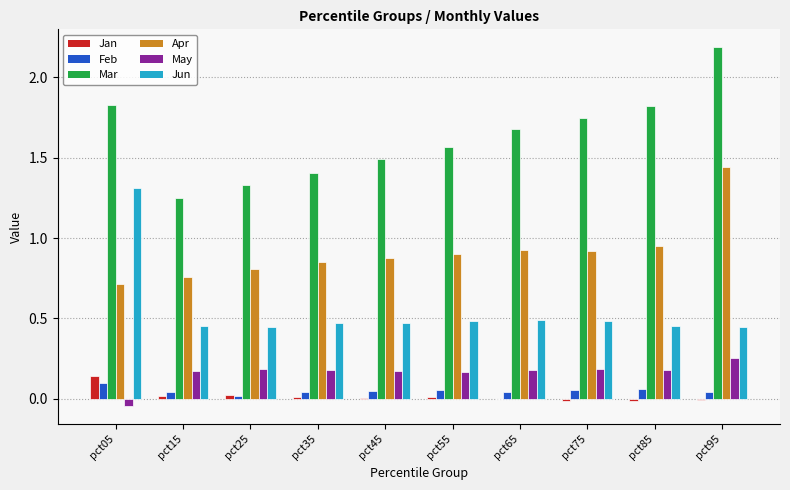

Which series changed the most between pct25 and pct55?

Mar